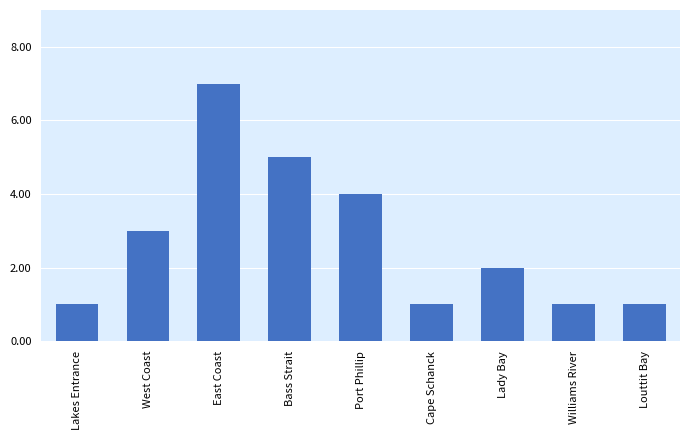

Reading left to right, extract all data points from this chart.

Lakes Entrance=1	West Coast=3	East Coast=7	Bass Strait=5	Port Phillip=4	Cape Schanck=1	Lady Bay=2	Williams River=1	Louttit Bay=1